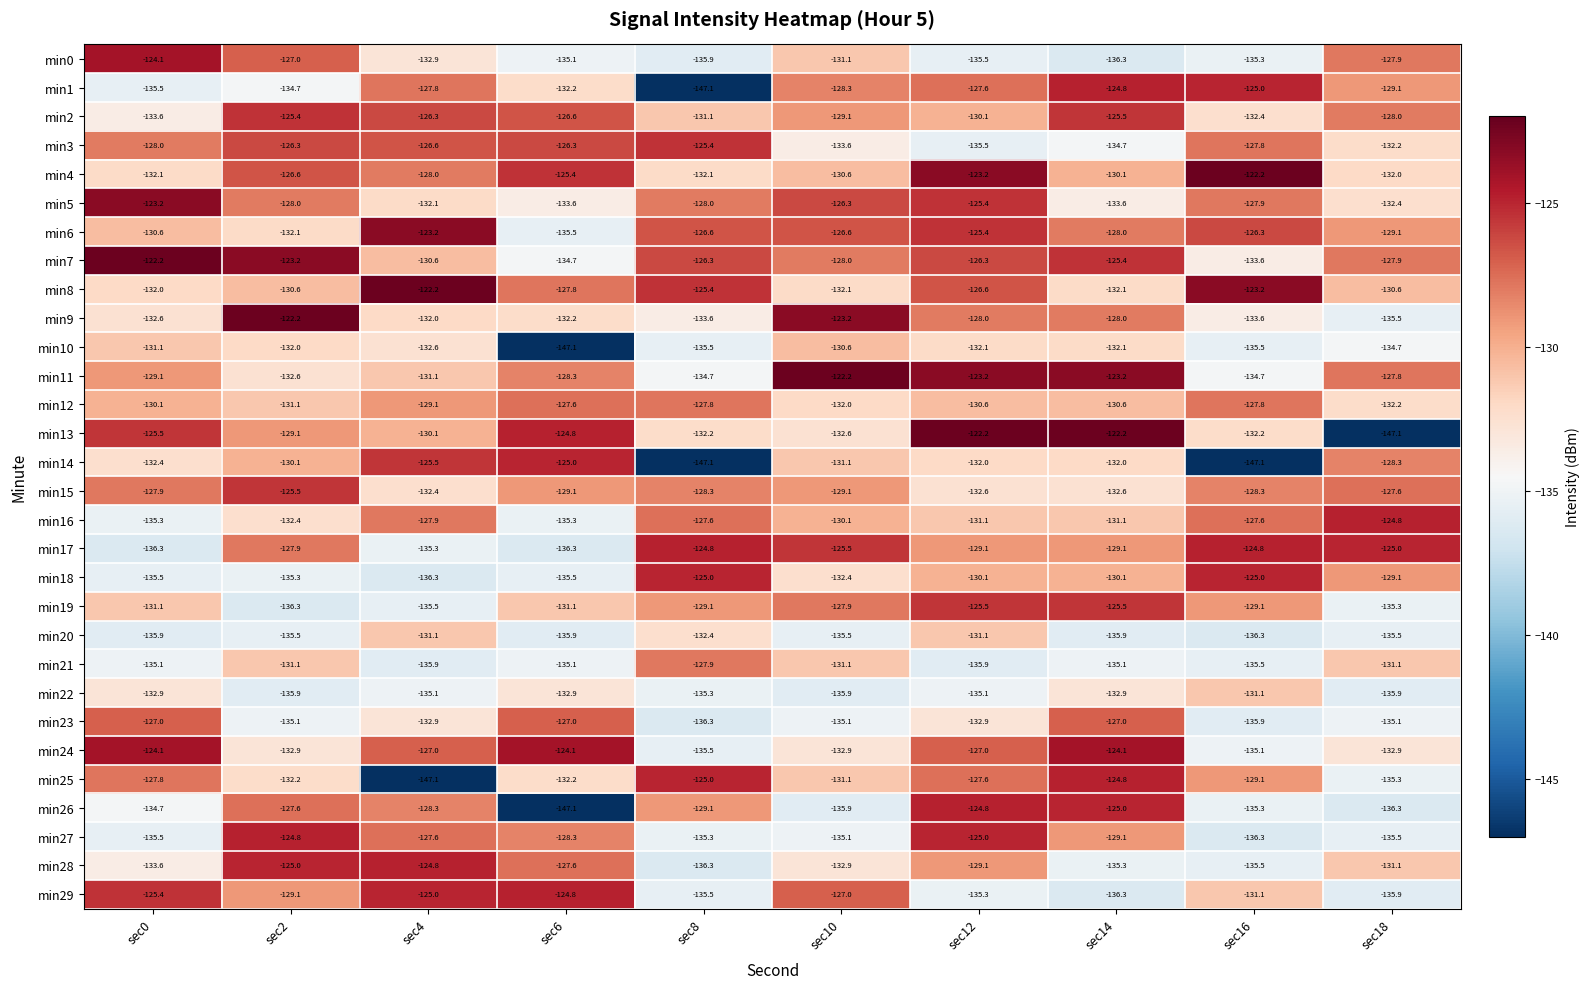

What is the sum of all min18 values?

-1314.3